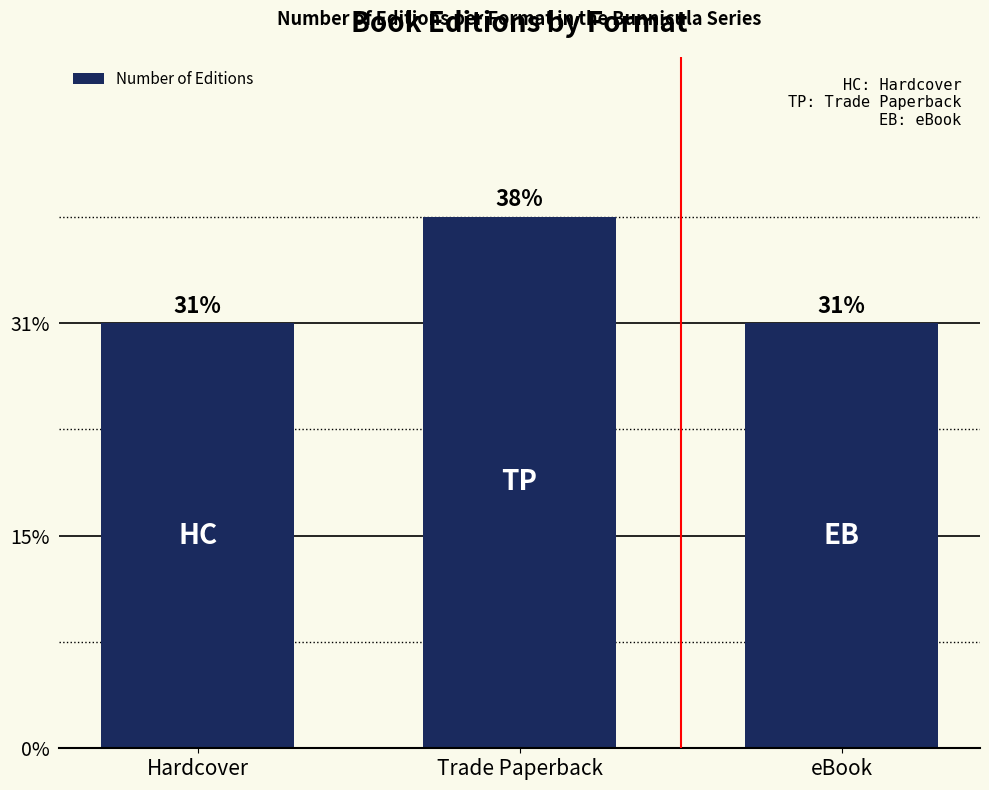

Reading left to right, what are all the values shown in this chart?

Hardcover=4	Trade Paperback=5	eBook=4